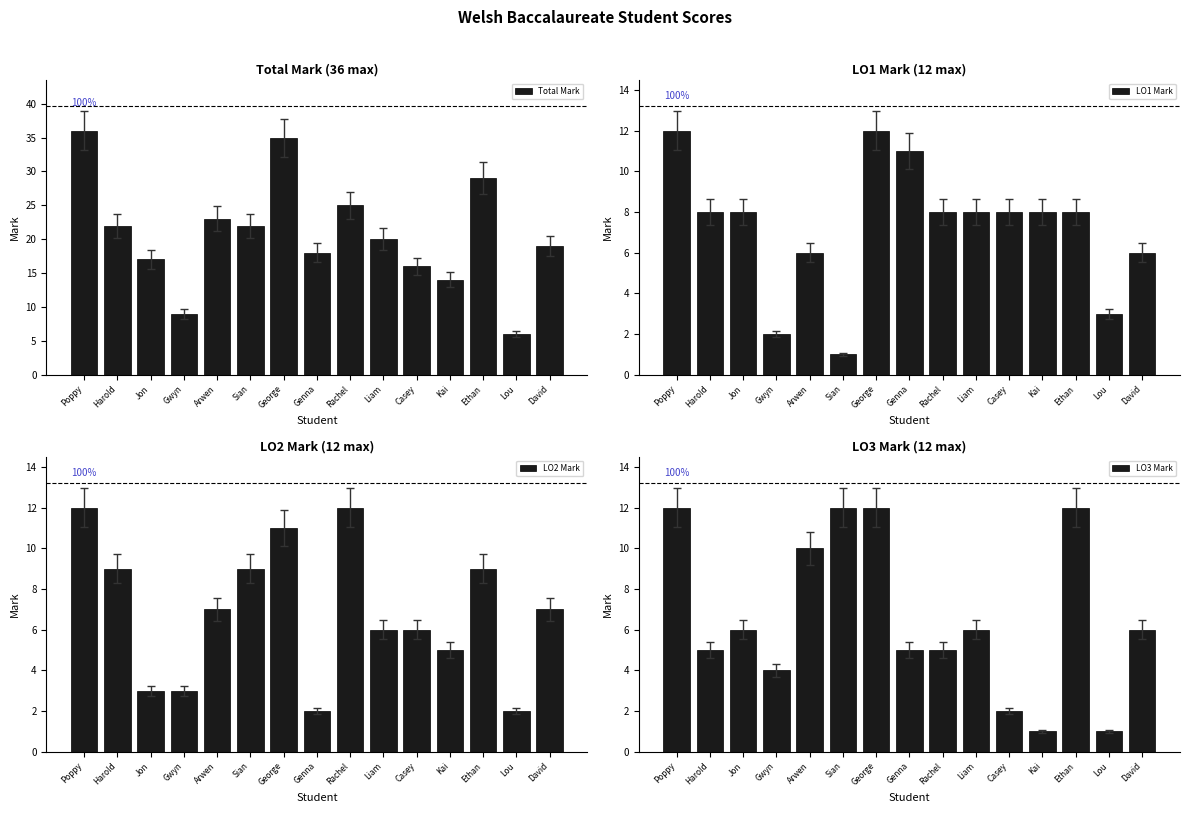

Between David and Poppy, which is larger?

Poppy